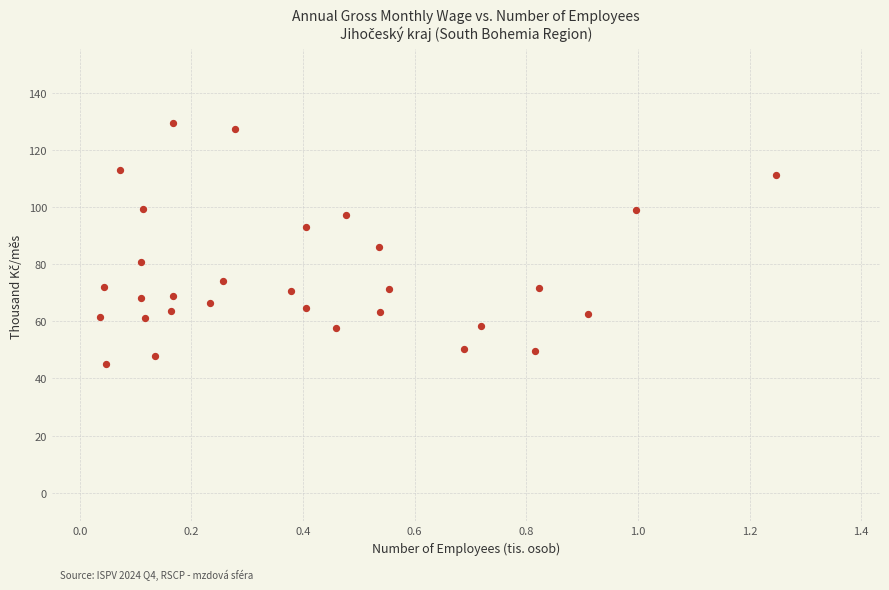

What is the range of Y values (max minus min)?

84.2